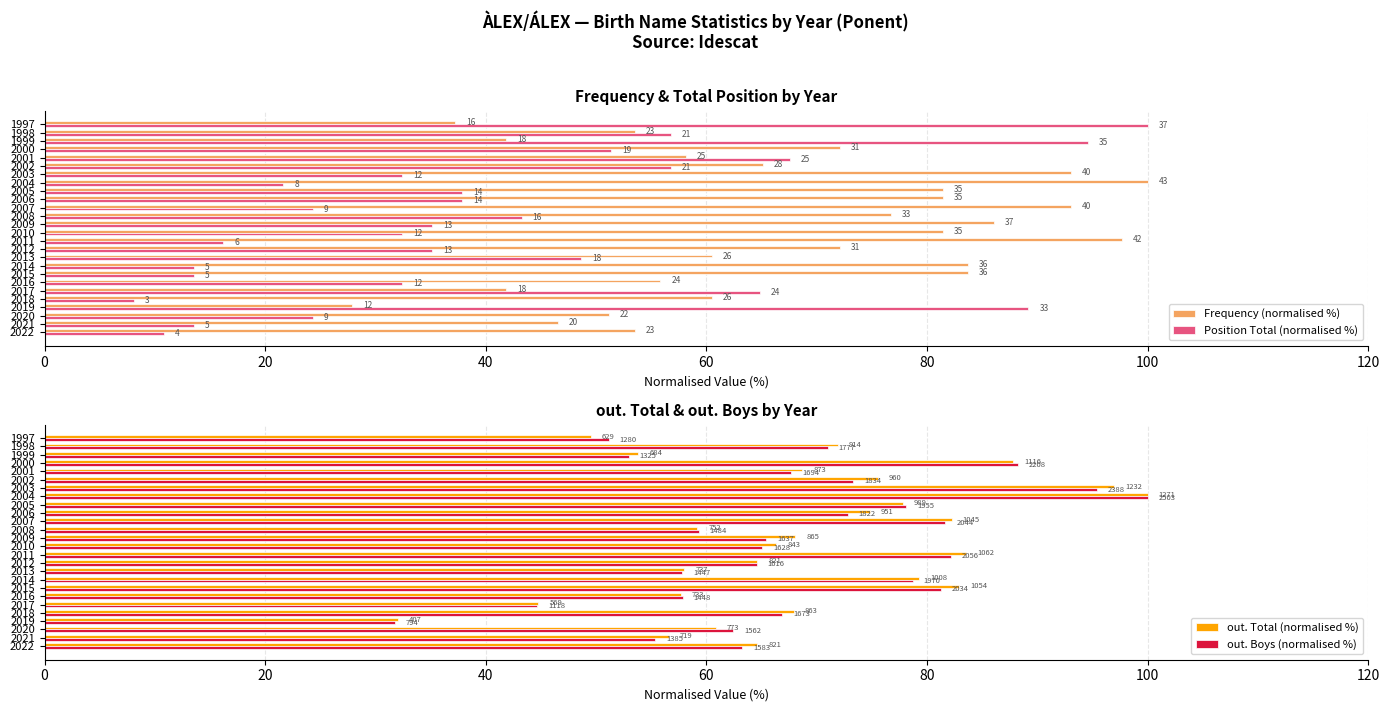

How many data points does each series have?

26